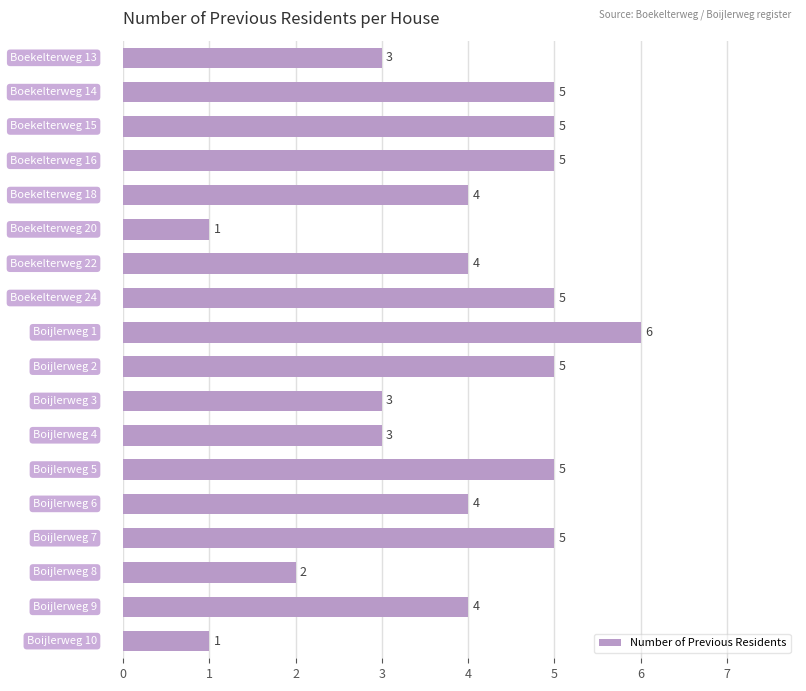

What is the difference between the maximum and minimum values?

5